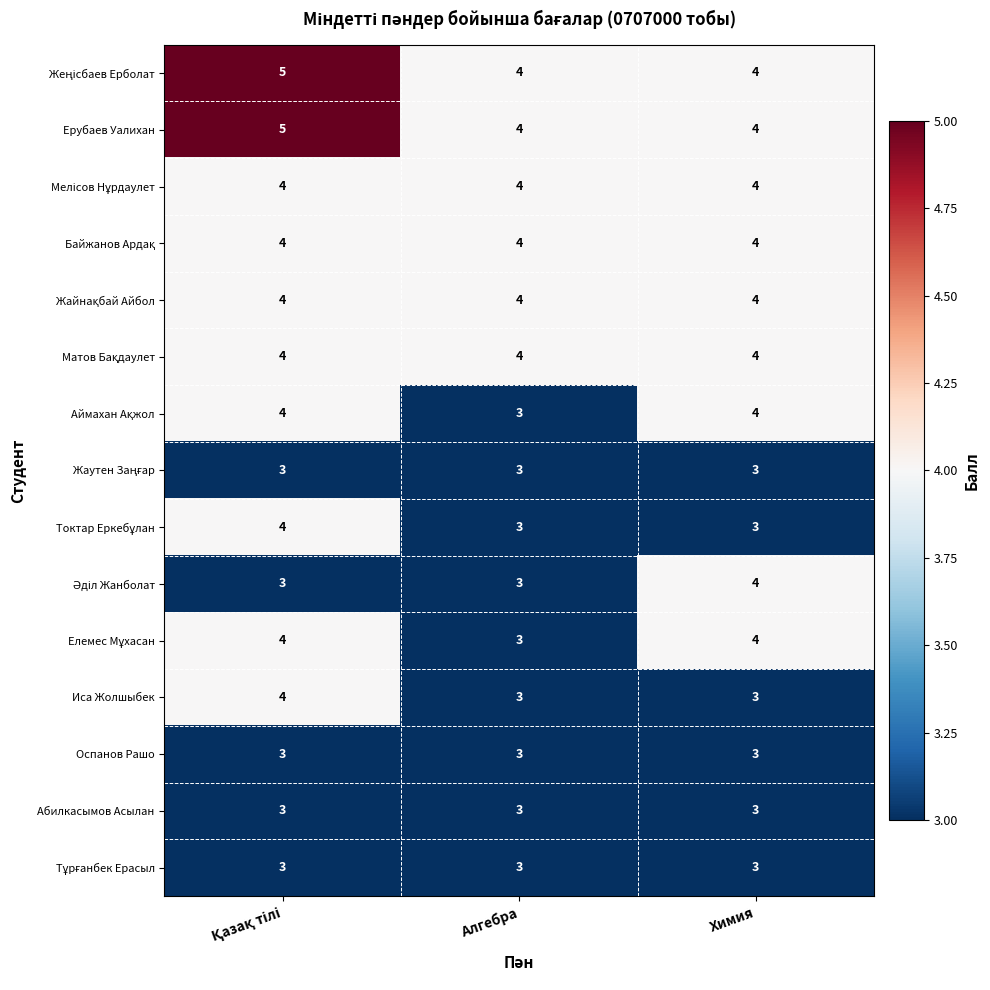

What is the sum of all Оспанов Рашо values?

9